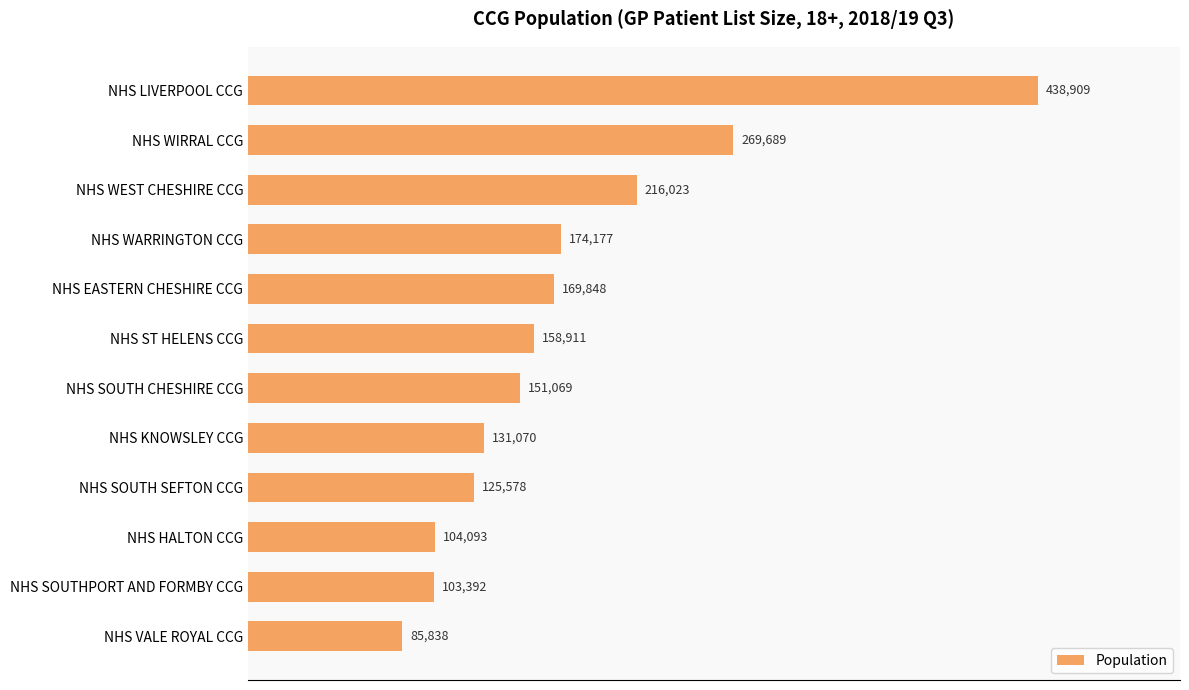

What is the value of the 11th bar from the top?

103392